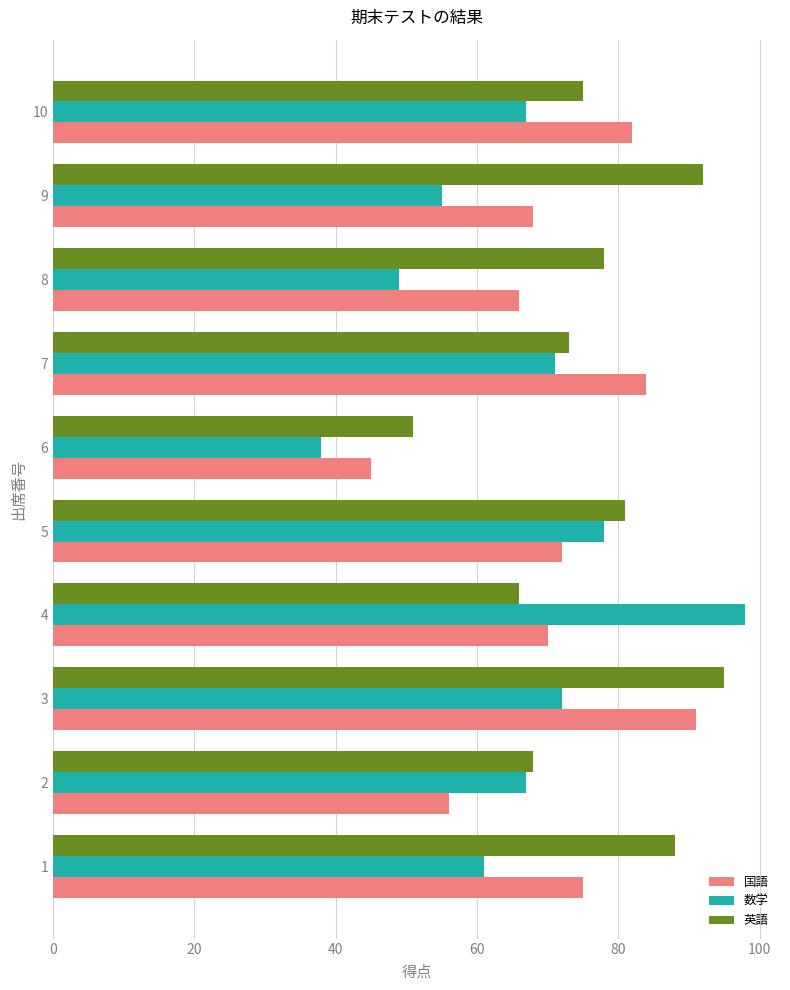

At which category does the chart reach its minimum across all series?

6